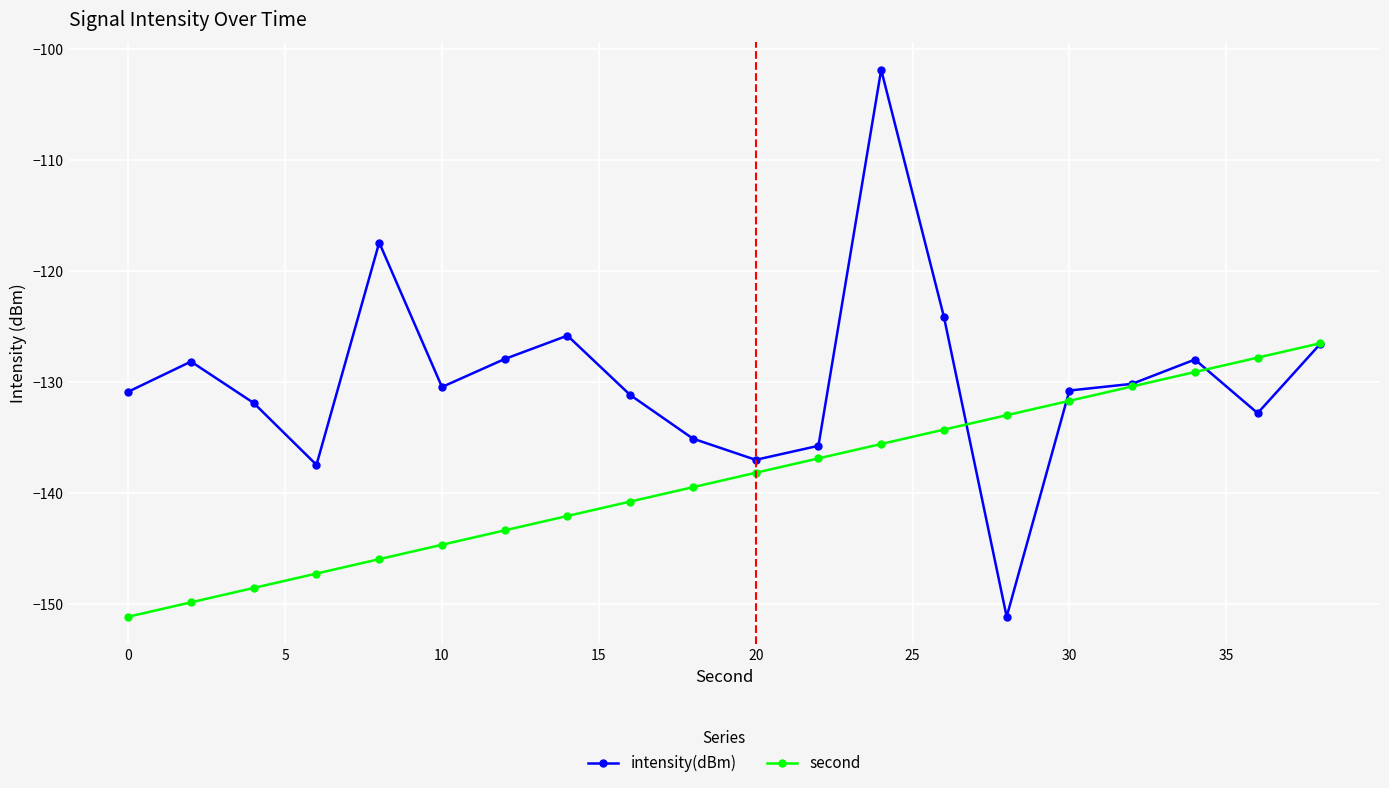

Which series has the largest range (max minus min)?

intensity(dBm)